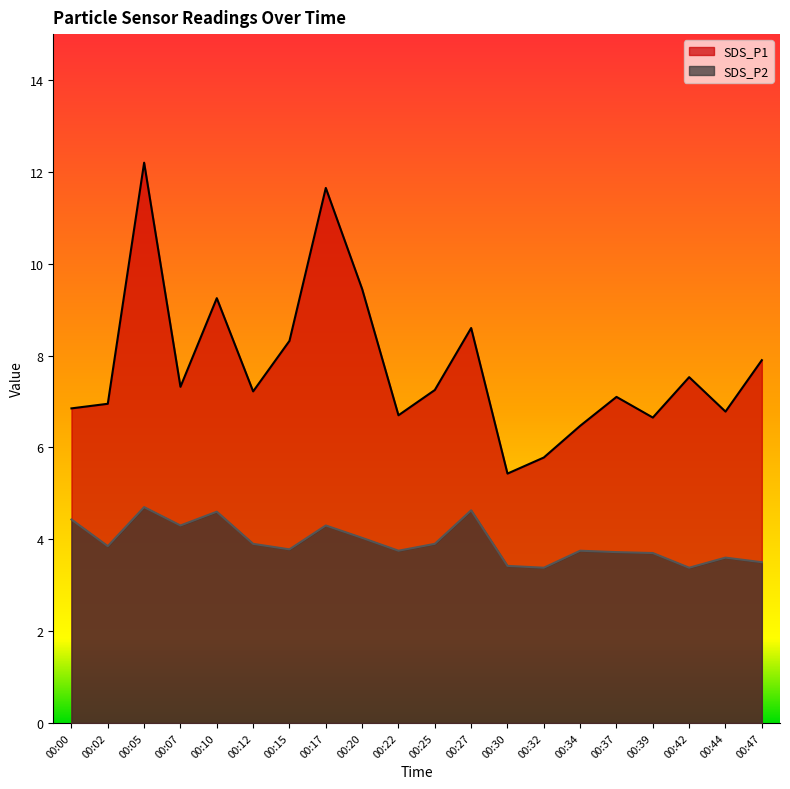

True or false: SDS_P2 and SDS_P1 cross at least once.

False